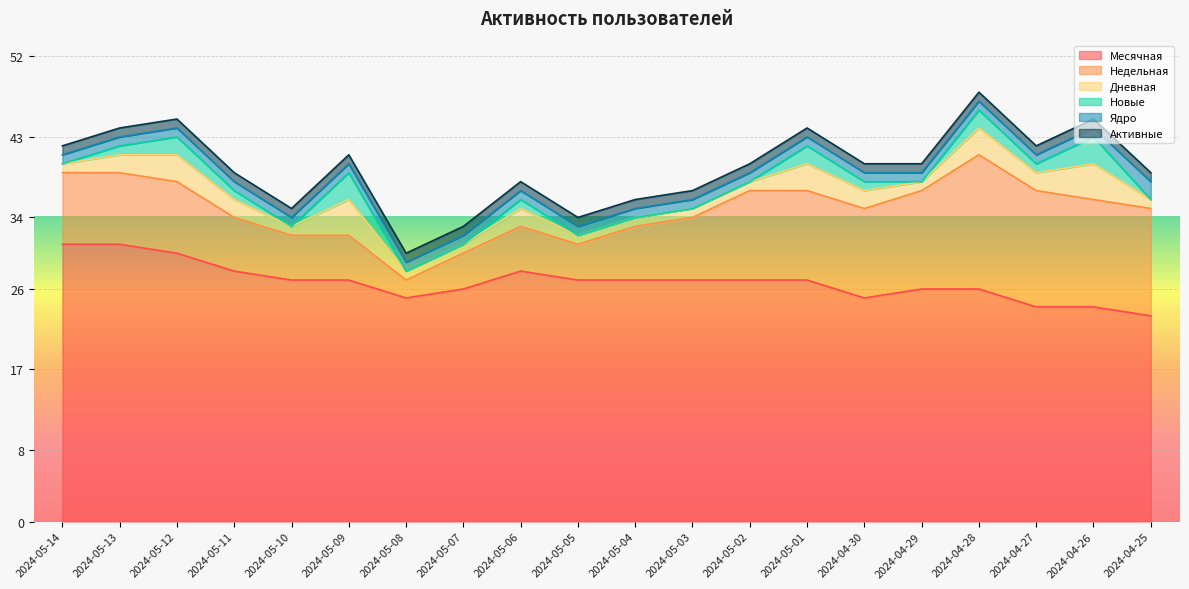

The value of Месячная at 2024-05-13 is 31. True or false?

True